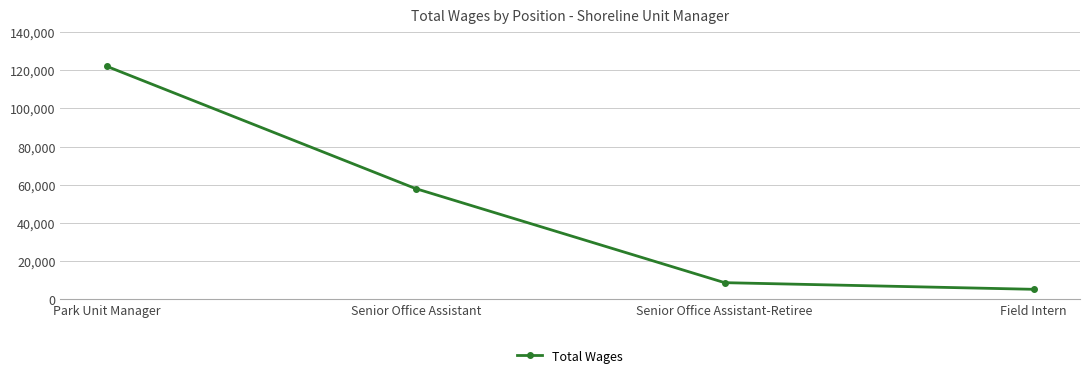

True or false: there are more than 0 points higher than both neighbors.

False